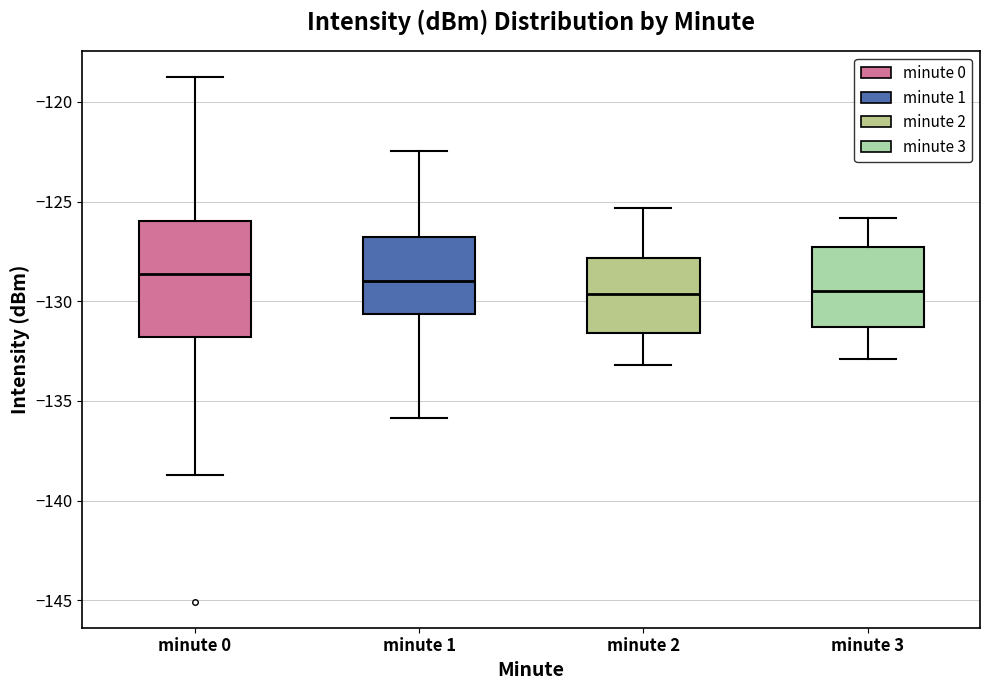

Comparing the boxes themselves (not the whiskers), which one is the tallest?

minute 0